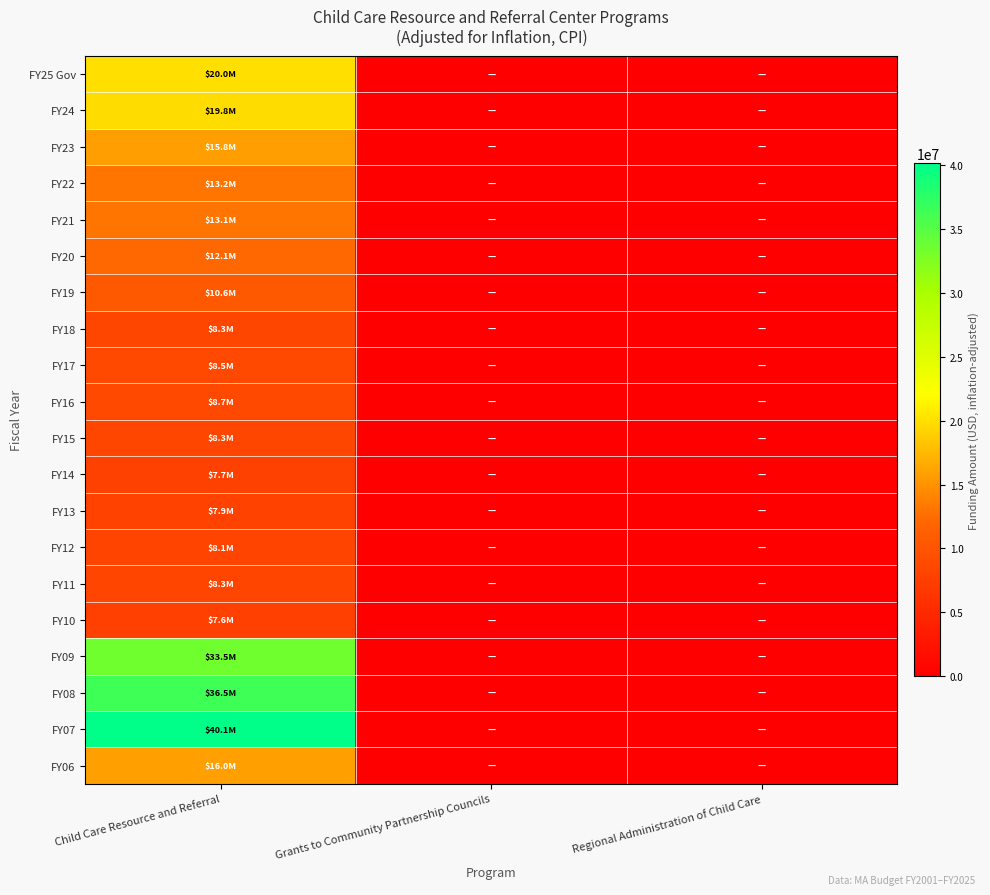

At how many categories does at least one series exceed 36820971?

1